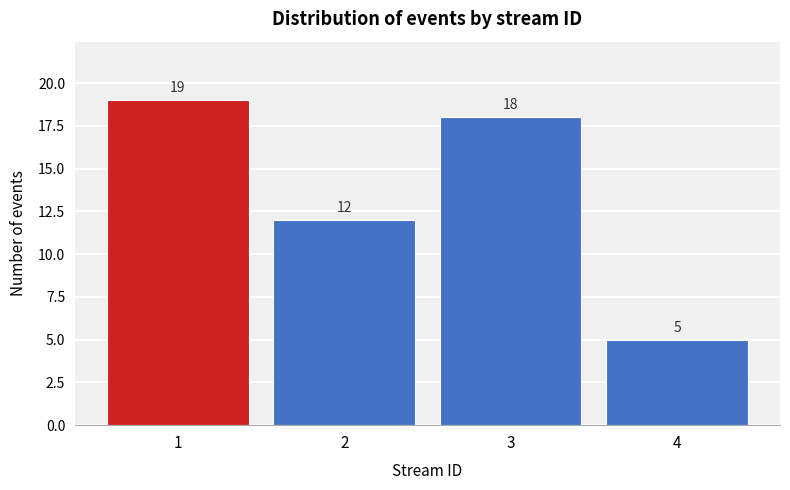

Reading left to right, extract all data points from this chart.

1=19	2=12	3=18	4=5